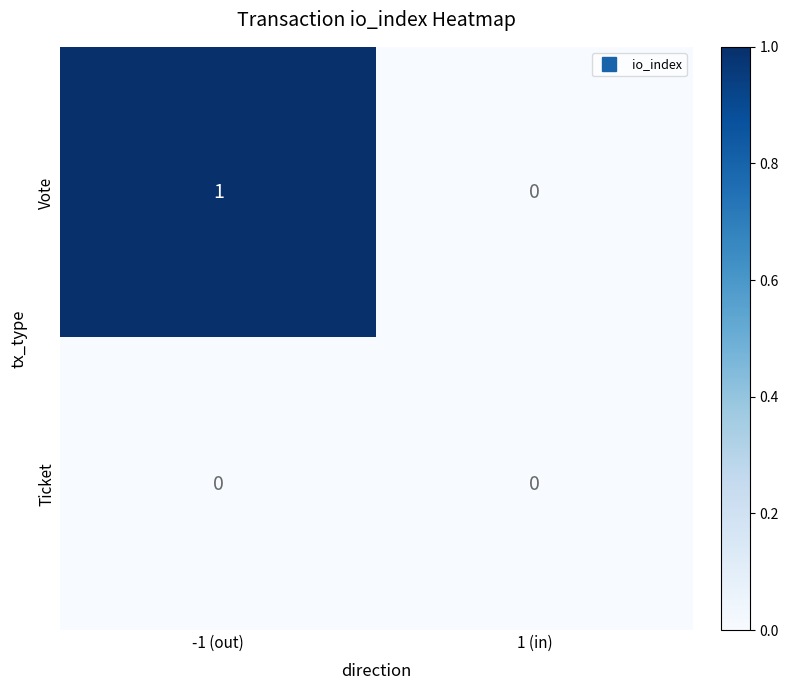

Which series has the largest range (max minus min)?

Vote